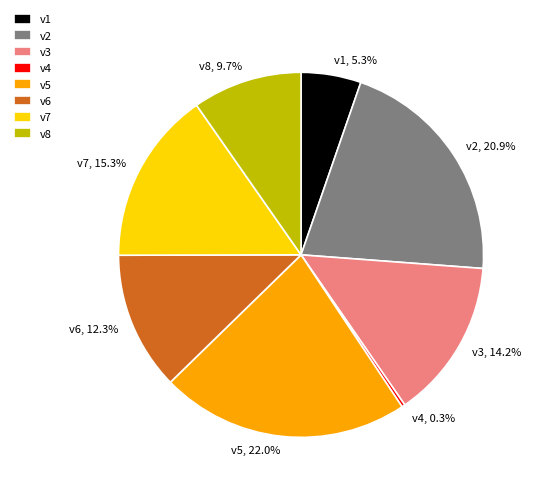

Does any single category account for the majority?

No